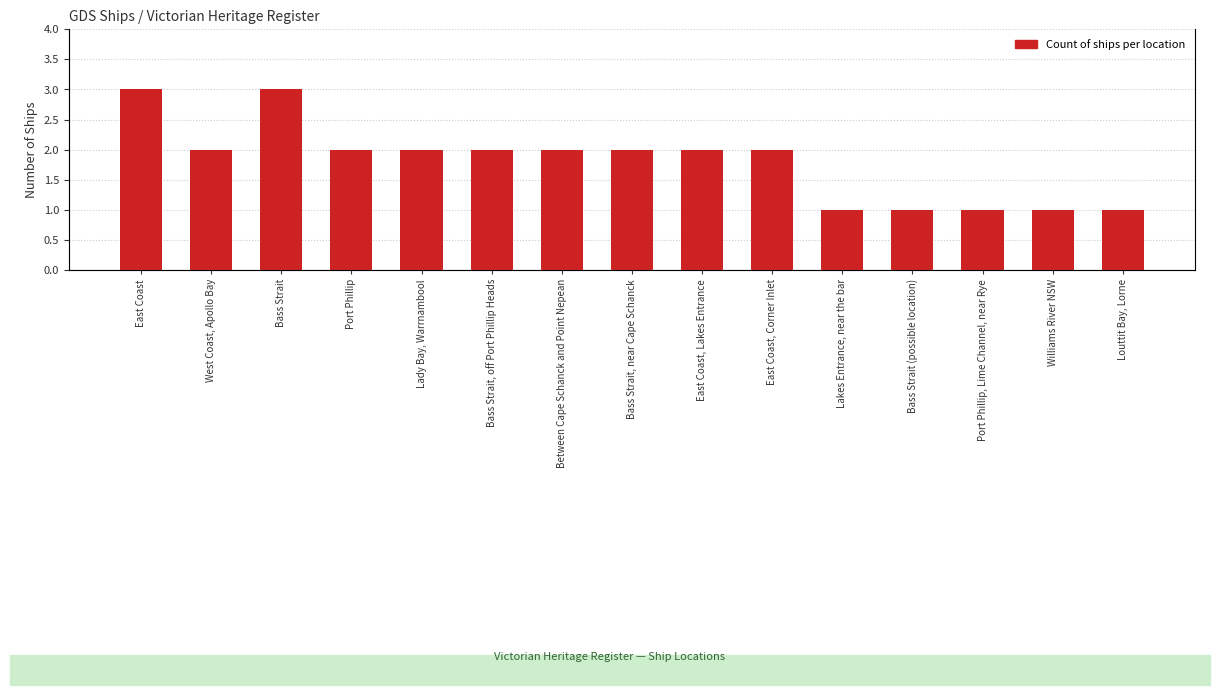

List the labels in order of value, smallest first.

Lakes Entrance, near the bar, Bass Strait (possible location), Port Phillip, Lime Channel, near Rye, Williams River NSW, Louttit Bay, Lorne, West Coast, Apollo Bay, Port Phillip, Lady Bay, Warrnambool, Bass Strait, off Port Phillip Heads, Between Cape Schanck and Point Nepean, Bass Strait, near Cape Schanck, East Coast, Lakes Entrance, East Coast, Corner Inlet, East Coast, Bass Strait